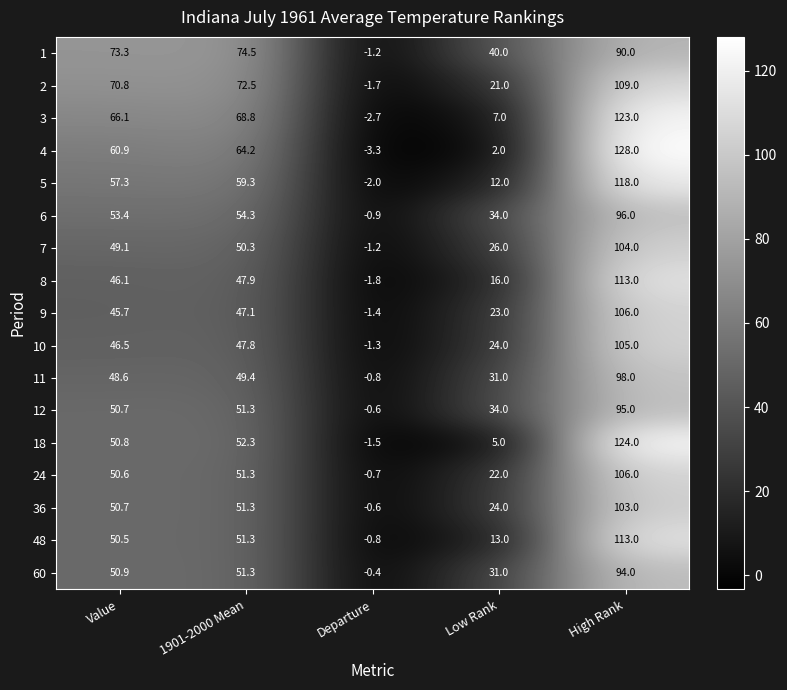

At which label does 6 first exceed 53?

Value